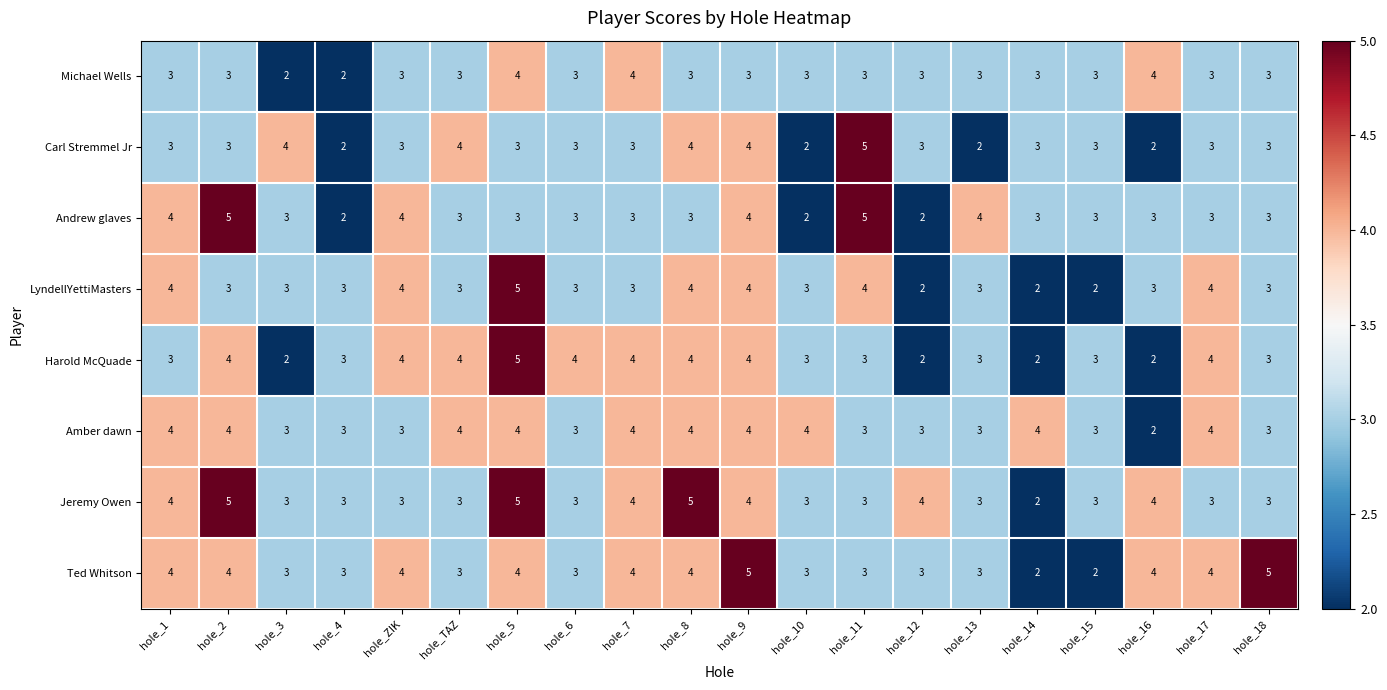

What is the sum of all Carl Stremmel Jr values?

62